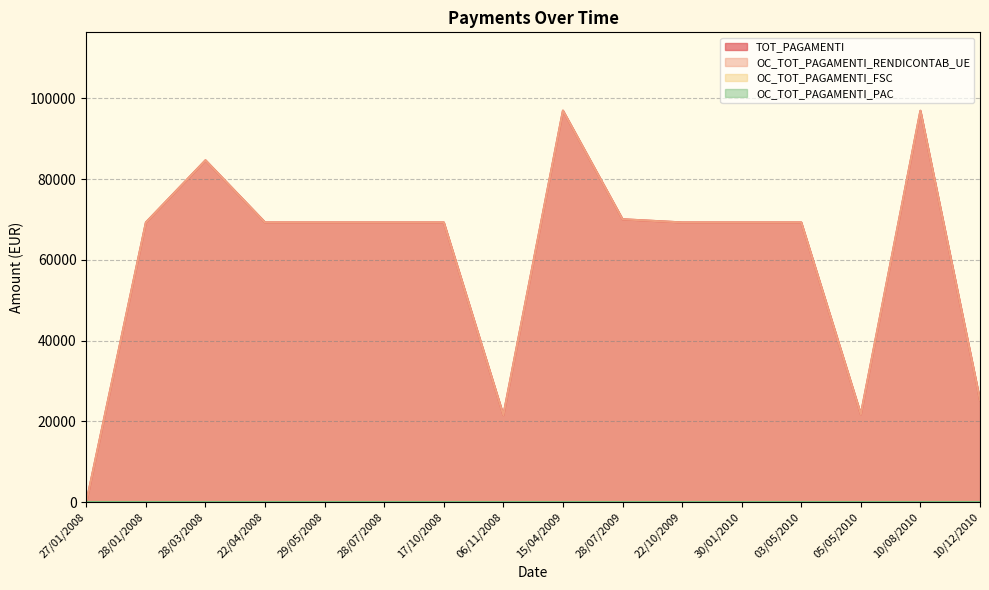

Reading right to left, transcribe all the data shown in this chart.

TOT_PAGAMENTI: 25260.0	96900.0	21752.9	69251.8	69251.8	69251.8	70036.8	96935.3	21531.6	69251.8	69251.8	69251.8	69251.8	84637.2	69251.8	0.0
OC_TOT_PAGAMENTI_RENDICONTAB_UE: 25260.0	96900.0	21752.9	69251.8	69251.8	69251.8	70036.8	96935.3	21531.6	69251.8	69251.8	69251.8	69251.8	84637.2	69251.8	0.0